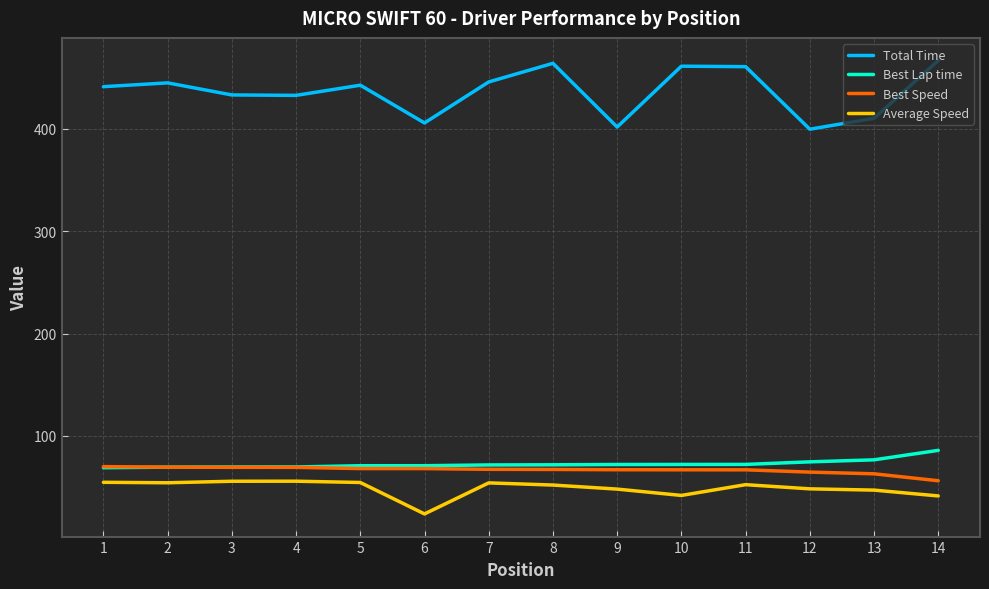

What are all the series names shown in the legend?

Total Time, Best Lap time, Best Speed, Average Speed